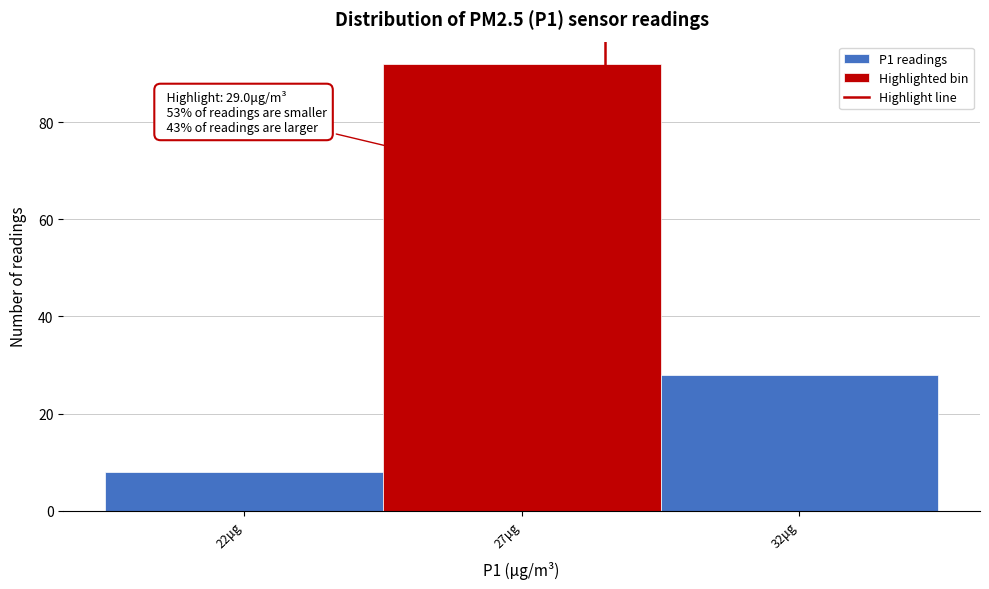

Reading right to left, list all the values displayed in this chart.

28	92	8